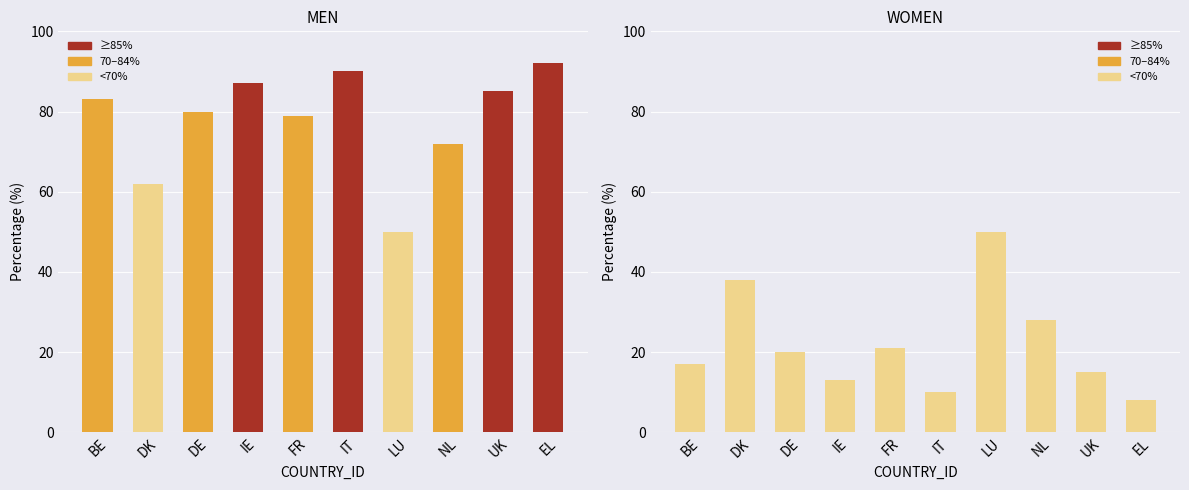

Which category has the highest value in the MEN series?

EL